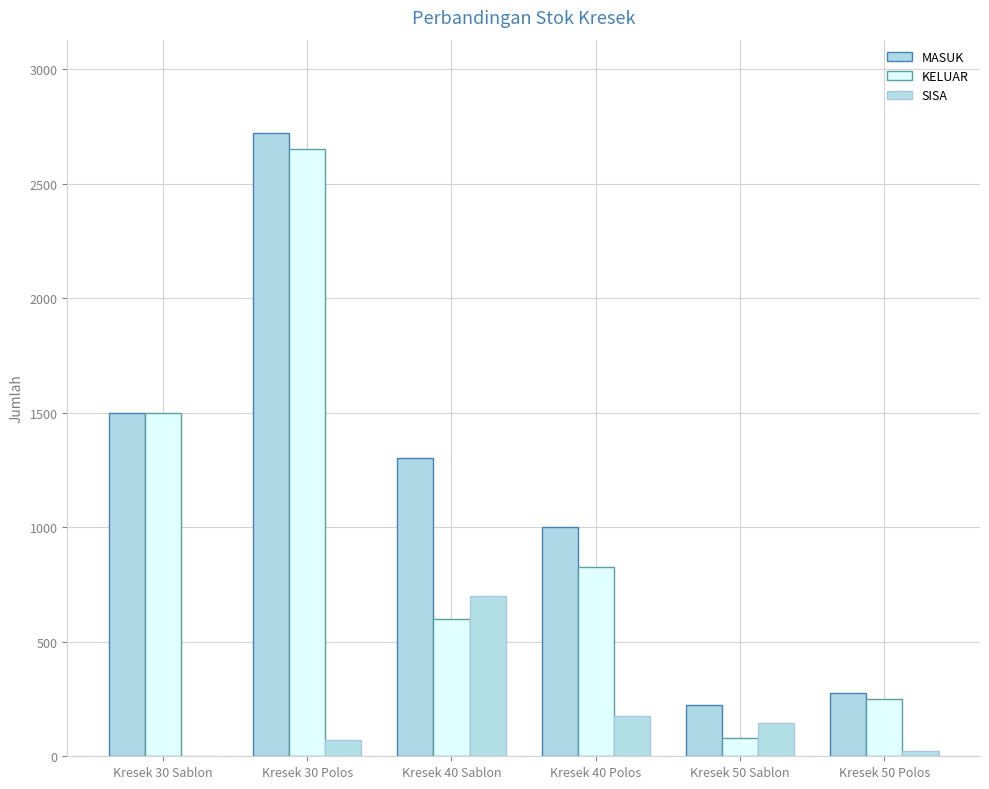

Between Kresek 40 Sablon and Kresek 40 Polos, which is larger?

Kresek 40 Sablon